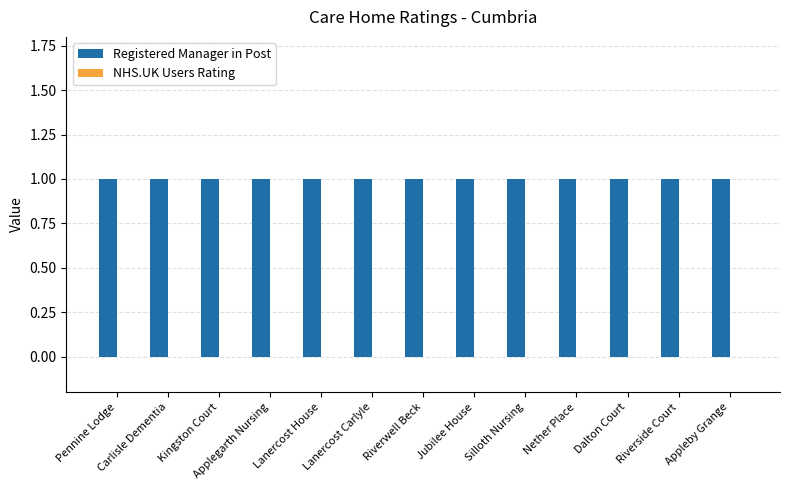

What is the sum of all Registered Manager in Post values?

13